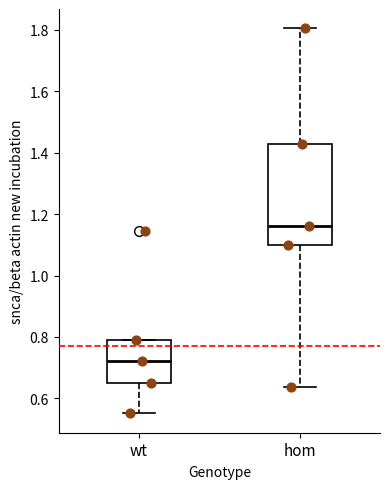

Where is the lower edge of the box for hom on the y-axis? The values are not printed on the chart, so give them approximately, as read against the axis.

1.10